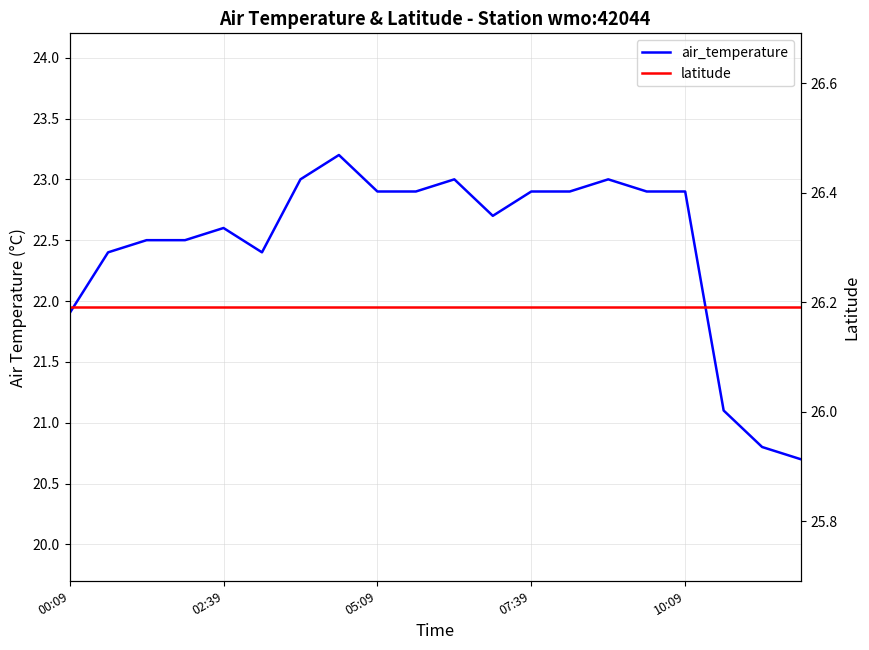

Is the value of latitude at 02:39 greater than the value of air_temperature at 7?

Yes